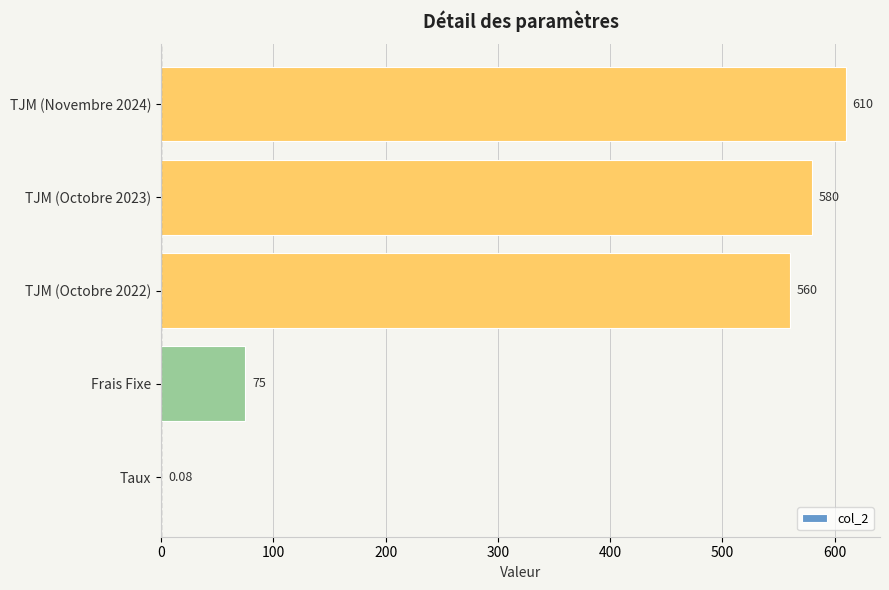

Between TJM (Octobre 2022) and TJM (Octobre 2023), which is larger?

TJM (Octobre 2023)